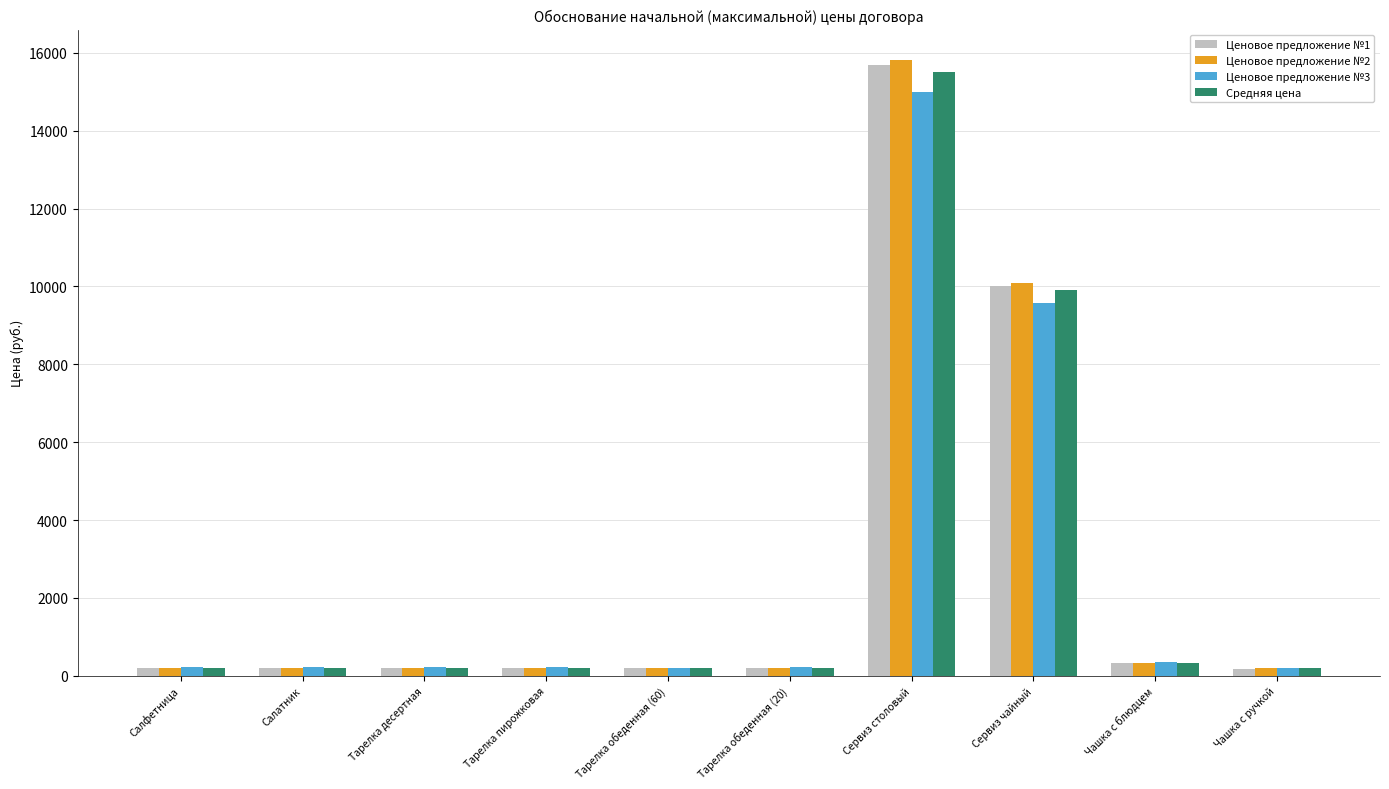

Which series has the largest range (max minus min)?

Ценовое предложение №2